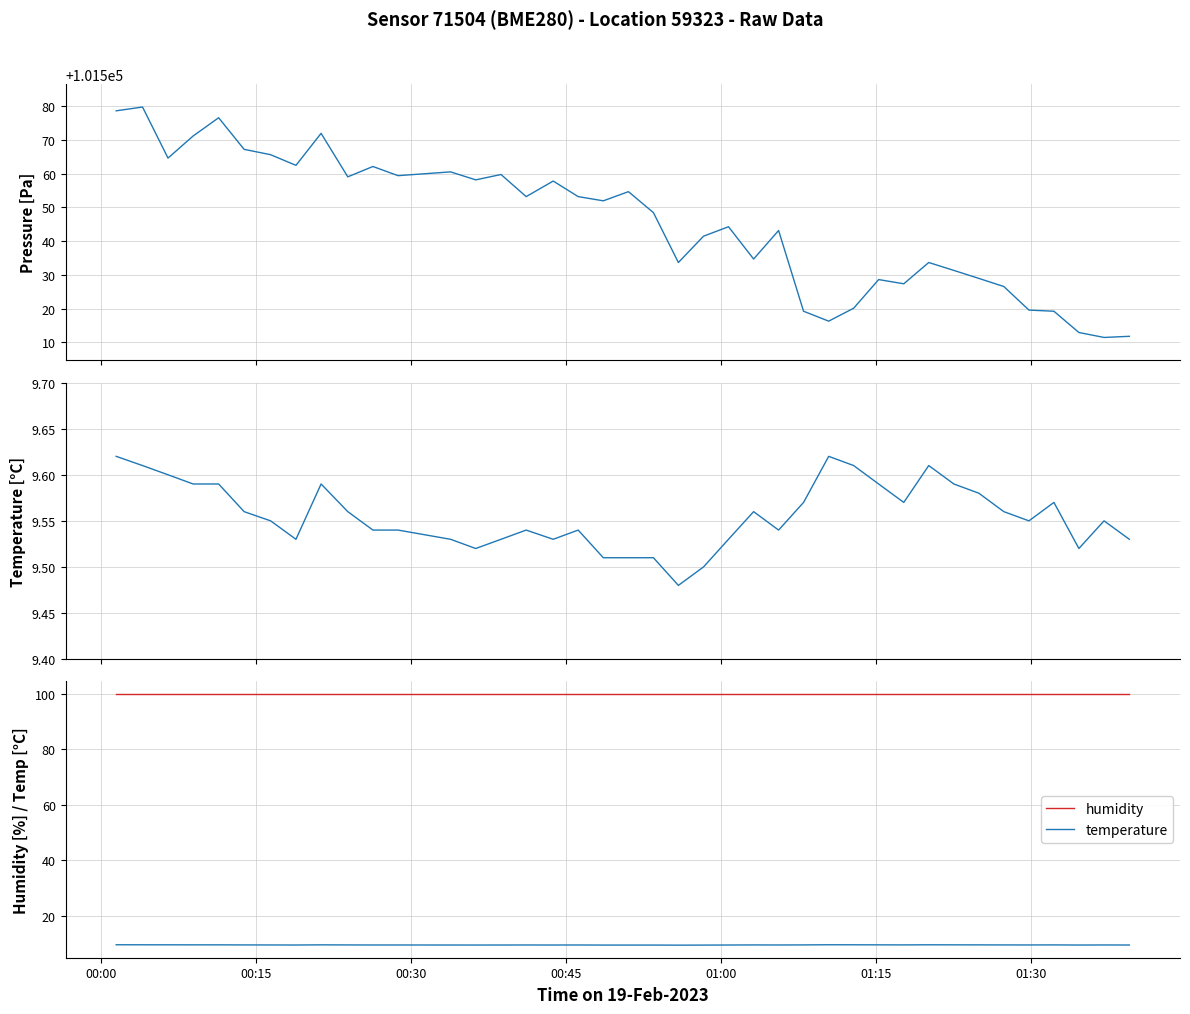

At 01:30, list the series in order from largest to smallest.

pressure, humidity, temperature